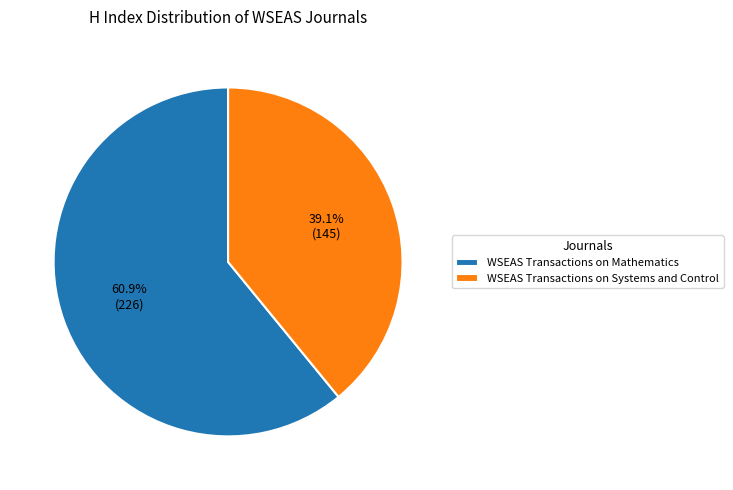

The WSEAS Transactions on Mathematics slice represents 74% of the pie. True or false?

False